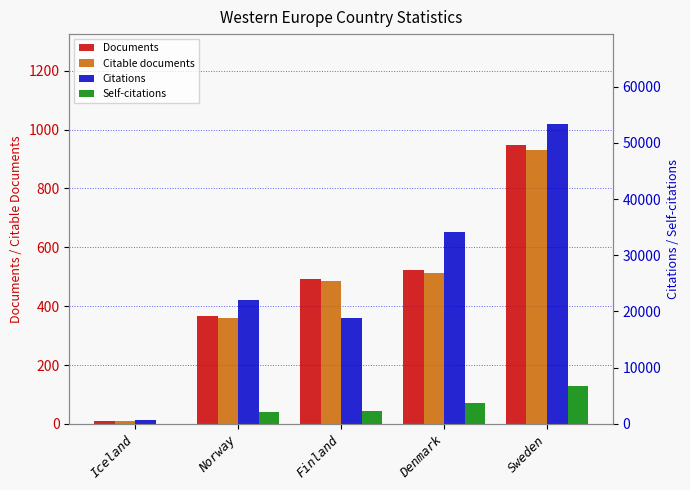

Which series has the widest spread of values?

Citations